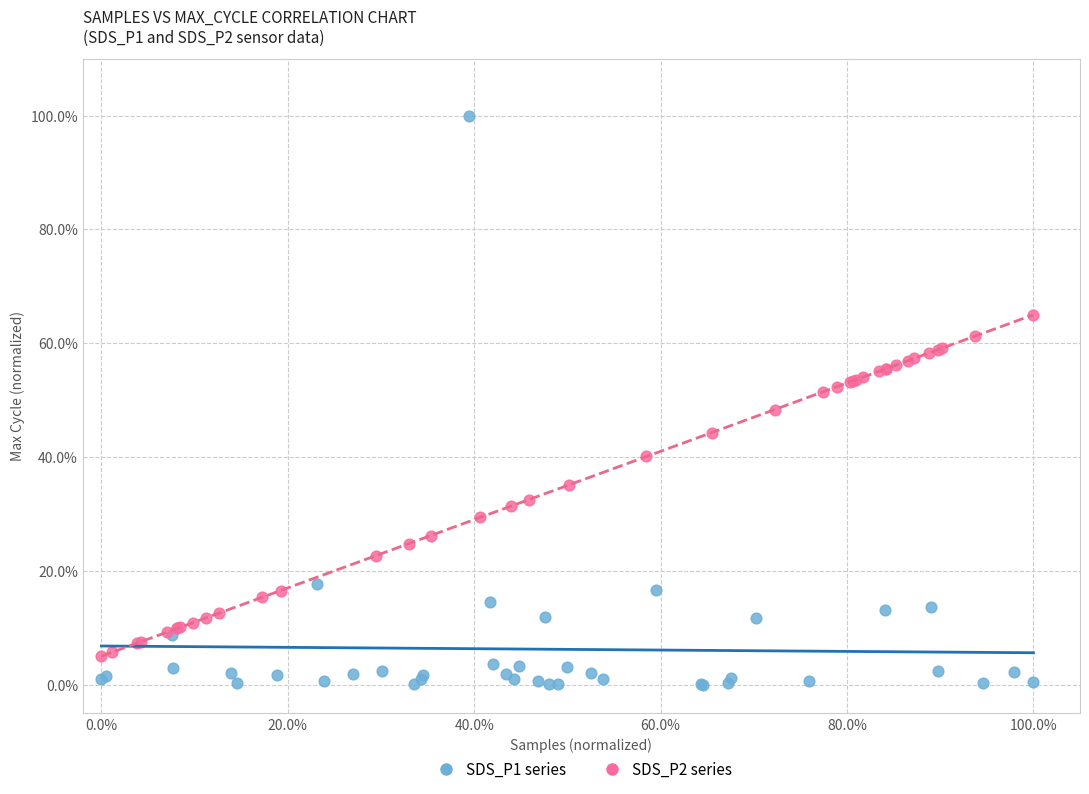

Which series contains the highest Y value?

SDS_P1 series